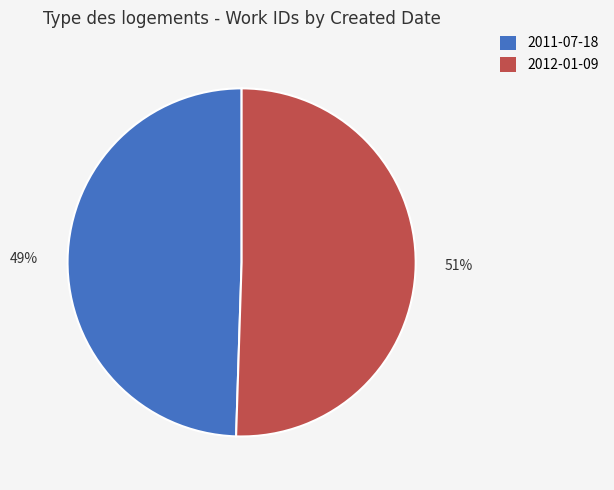

What is the largest slice in the pie chart?

2012-01-09